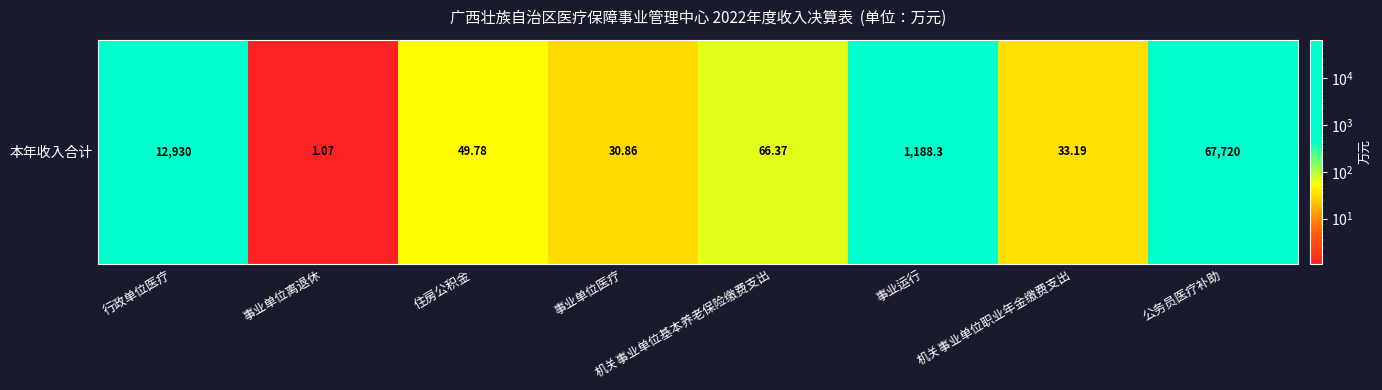

What is the difference between the maximum and minimum values?

67718.9